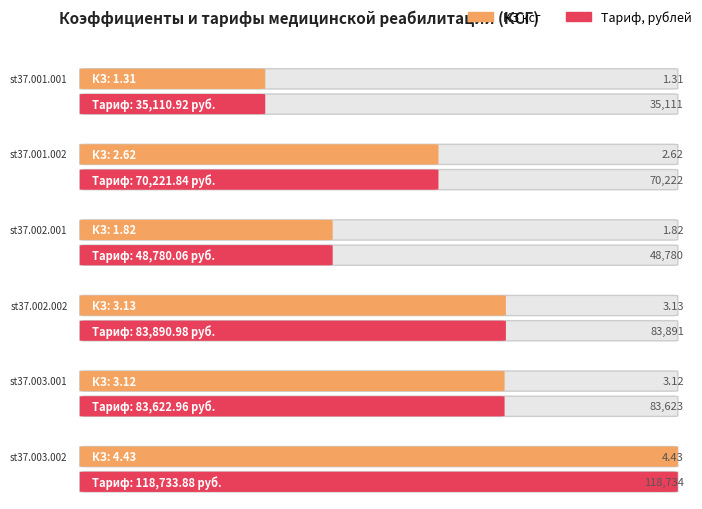

At st37.001.001, list the series in order from largest to smallest.

Тариф, рублей, КЗ ксг